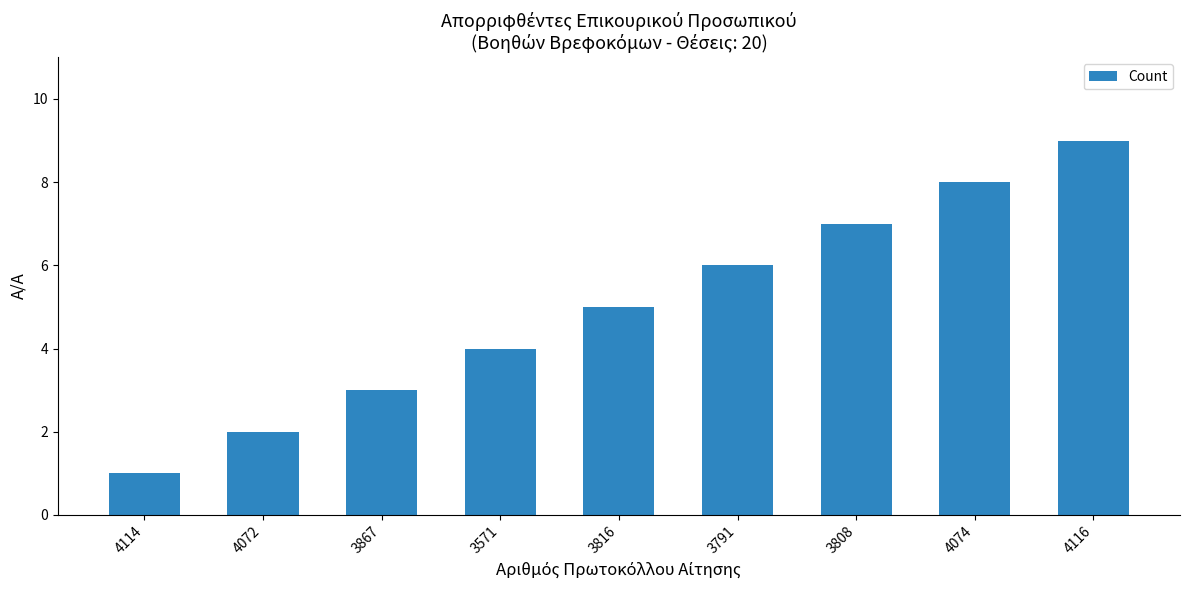

Between 4074 and 3791, which is larger?

4074